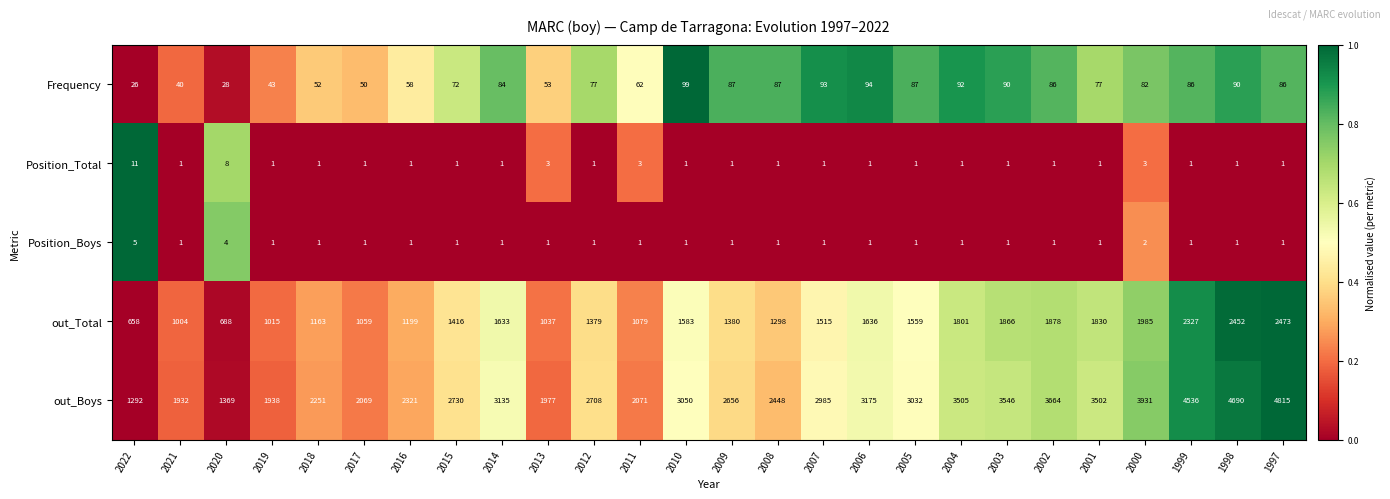

How many series are shown in this chart?

5